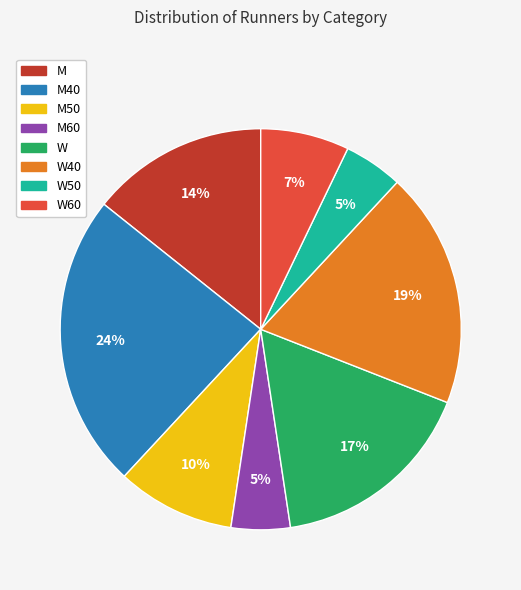

To the nearest percent, what is the average slice percentage?

12%